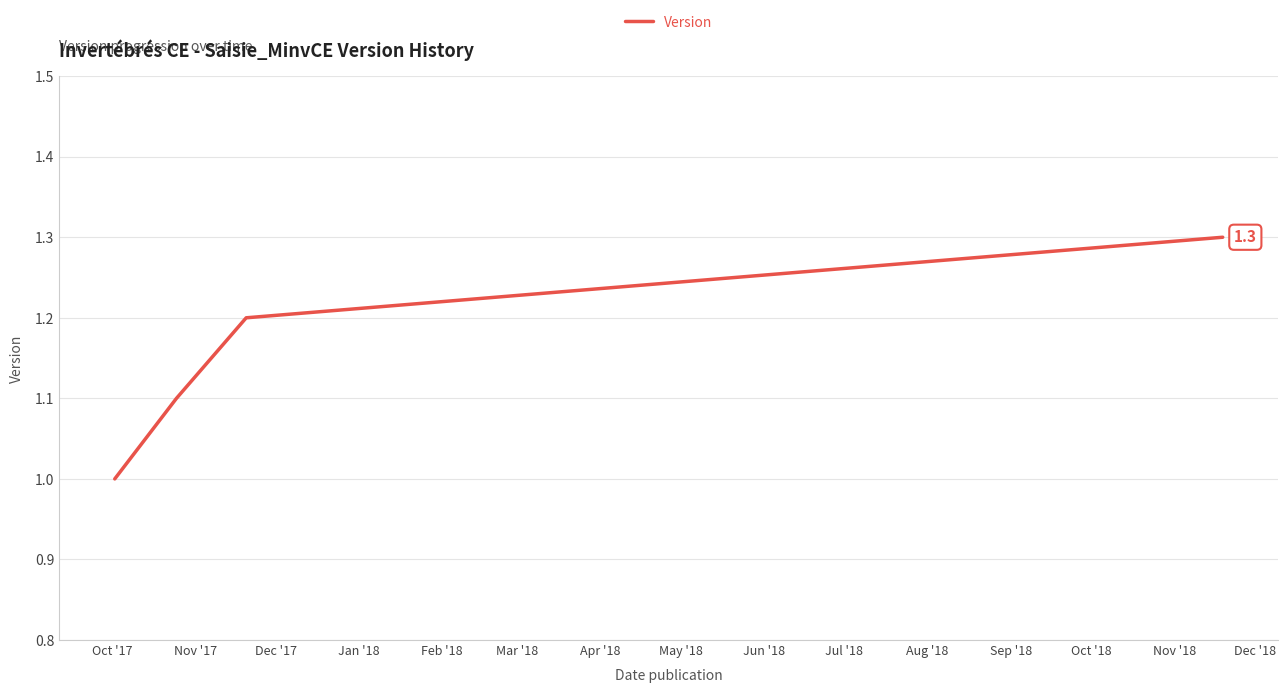

What is the difference between the maximum and minimum values?

0.3